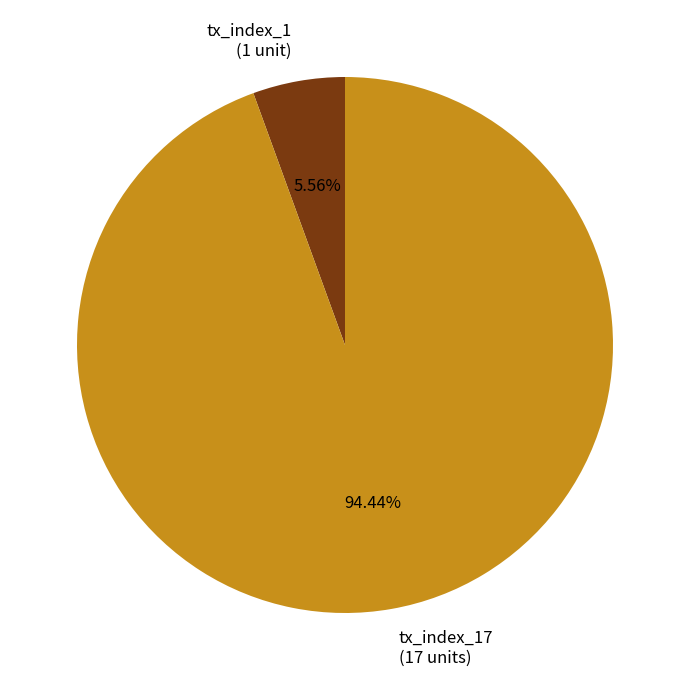

Combined, do tx_index_17 and tx_index_1 account for over 50%?

Yes